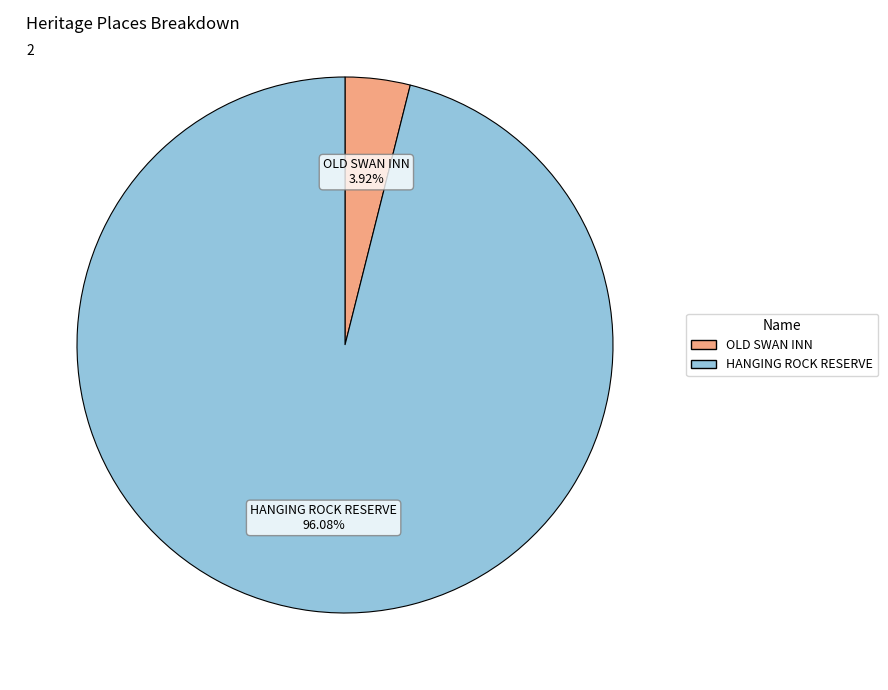

How many slices are in this pie chart?

2